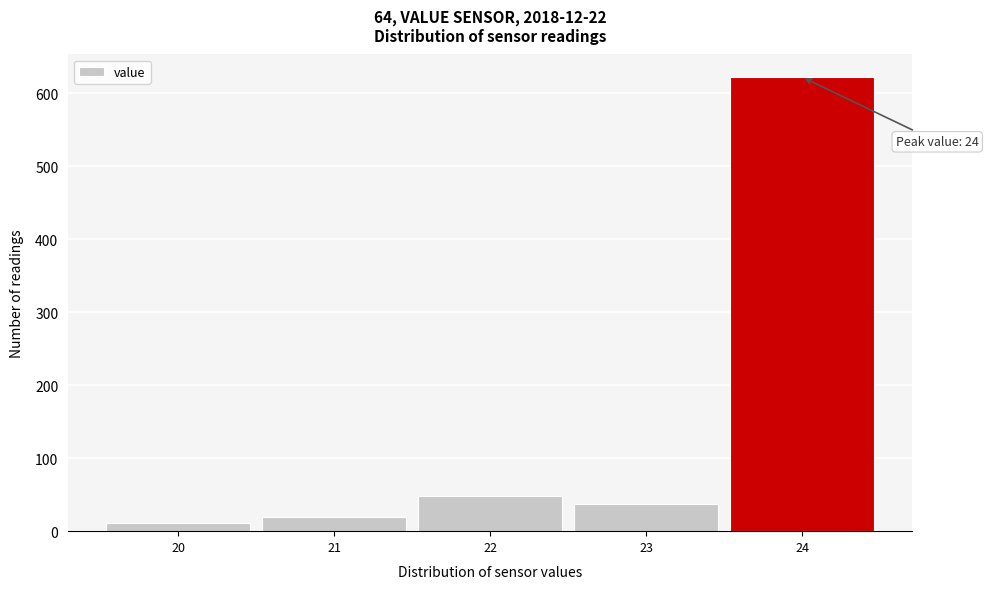

Over which range of the x-axis is the bar tallest?

23.5 to 24.5